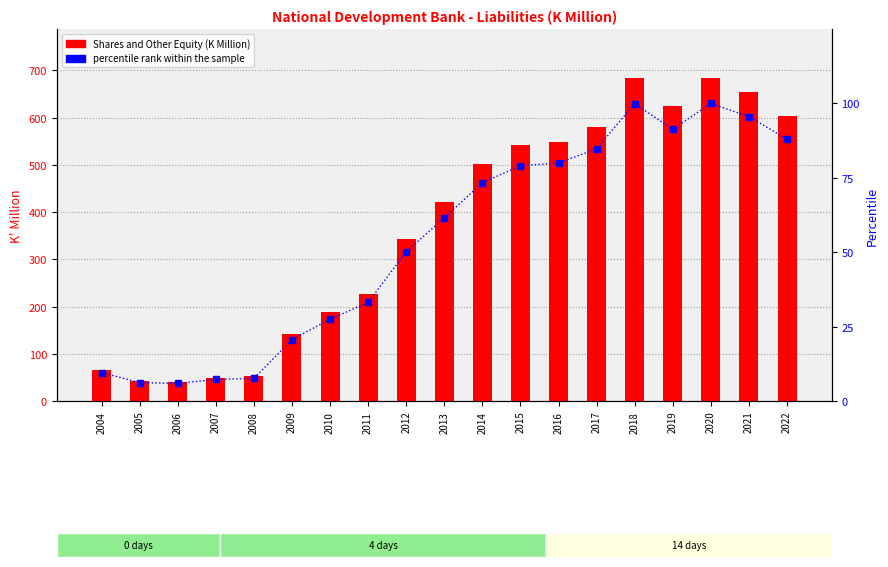

How many series are shown in this chart?

2